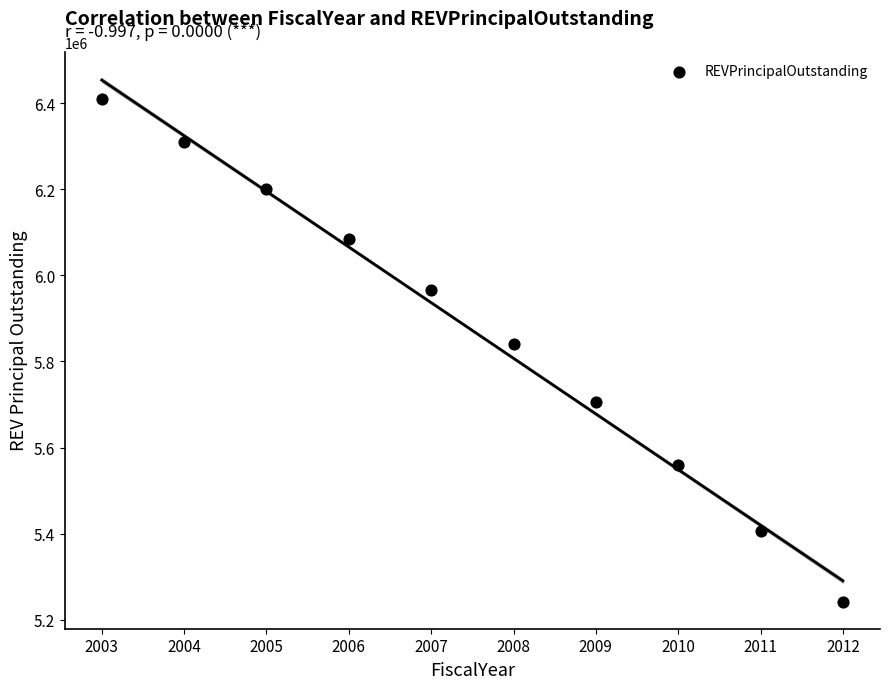

What is the range of Y values (max minus min)?

1170000